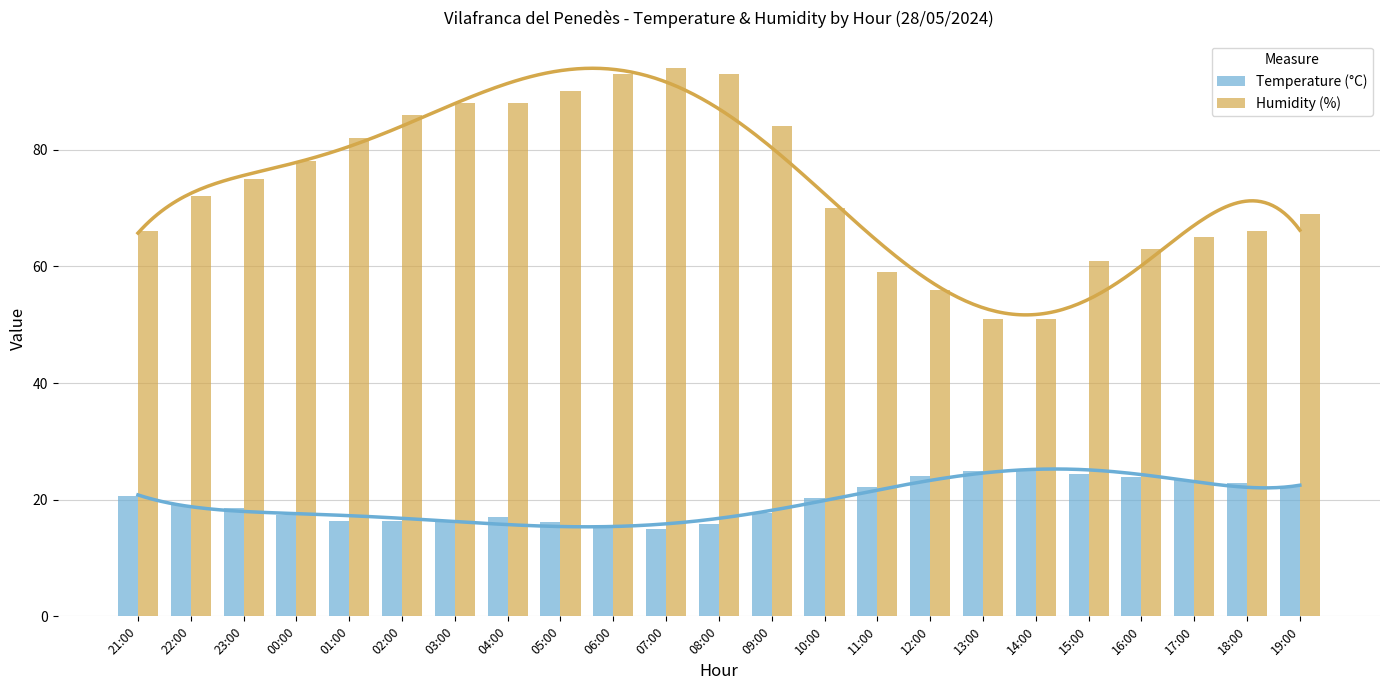

Between 01:00 and 04:00, which series saw the biggest shift?

Humidity (%)